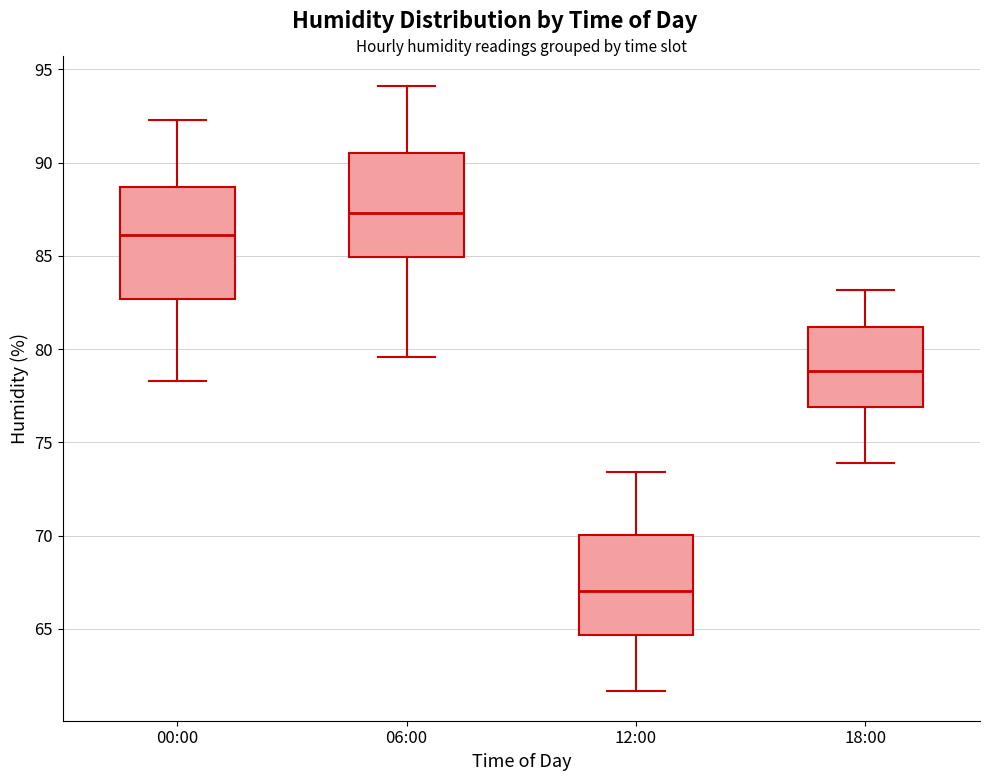

Where does the upper whisker of the box for 12:00 end on the y-axis? The values are not printed on the chart, so give them approximately, as read against the axis.

73.5